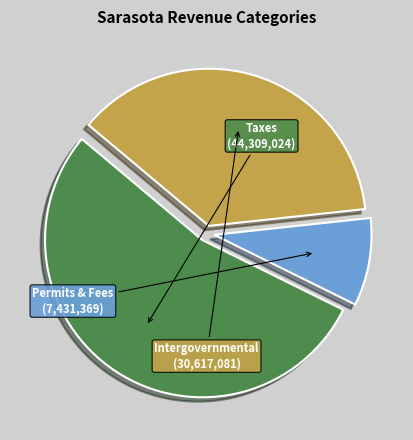

Is there a majority slice in this chart?

Yes